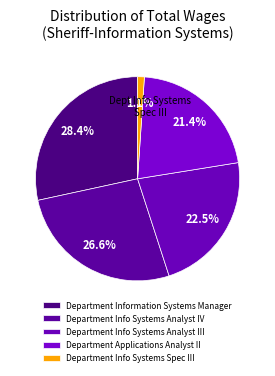

To the nearest percent, what portion does Department Info Systems Spec III represent?

1%